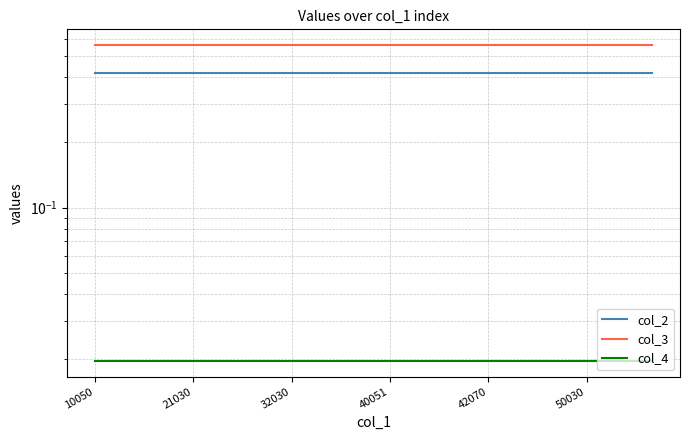

True or false: col_2 and col_3 intersect in this chart.

False